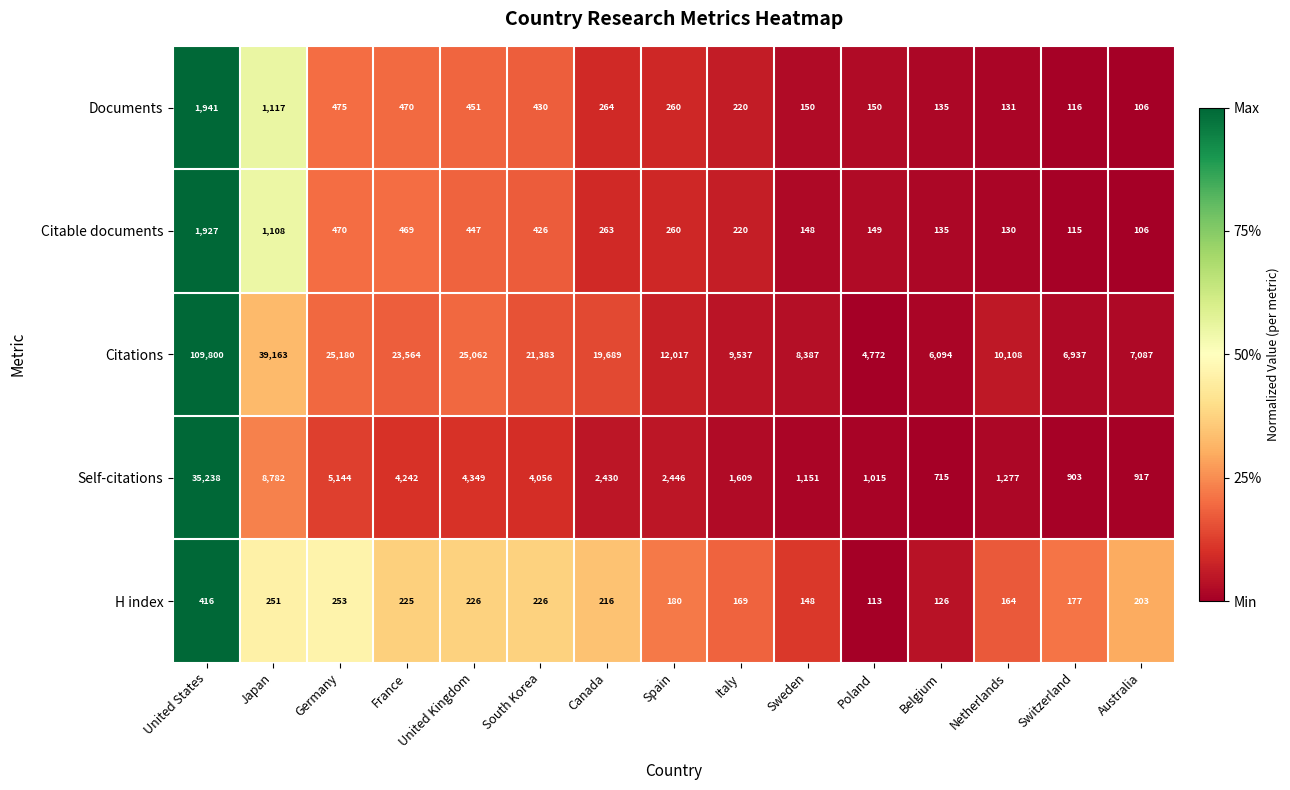

Is it true that Citations equals 39163 at Japan?

True